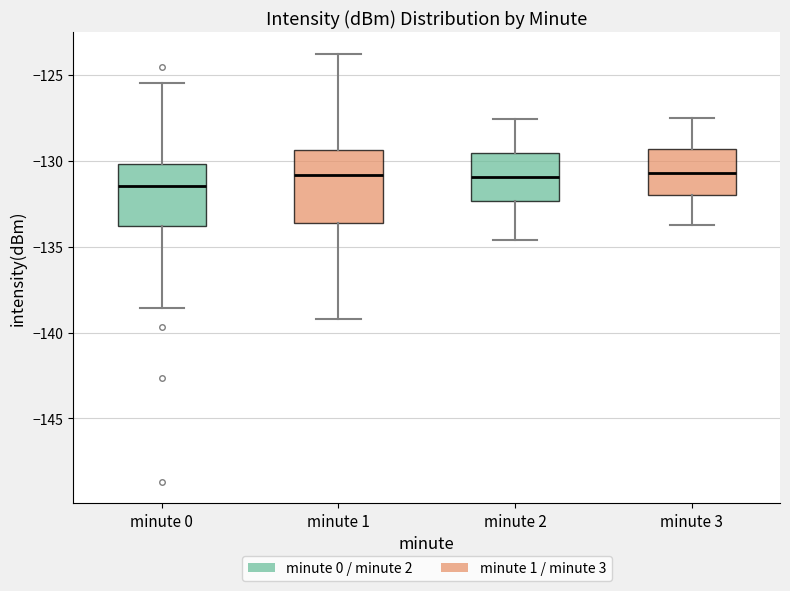

Where does the median line of the box for minute 1 sit on the y-axis? The values are not printed on the chart, so give them approximately, as read against the axis.

-131.0